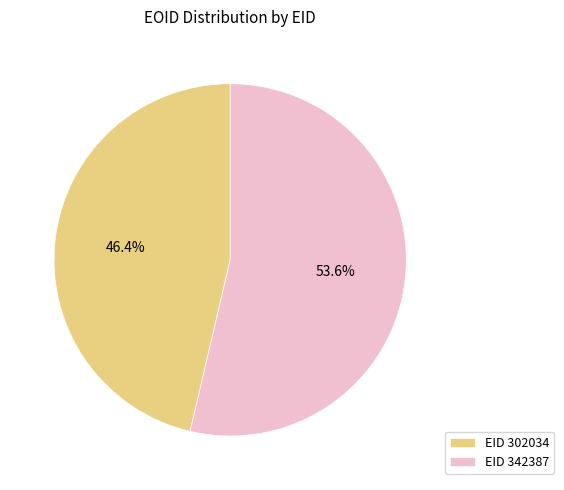

How many segments does this pie chart have?

2